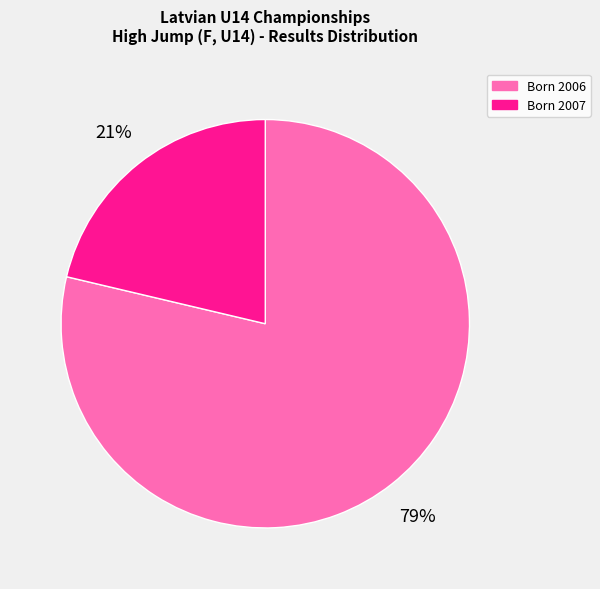

Which has a higher value, Born 2006 or Born 2007?

Born 2006